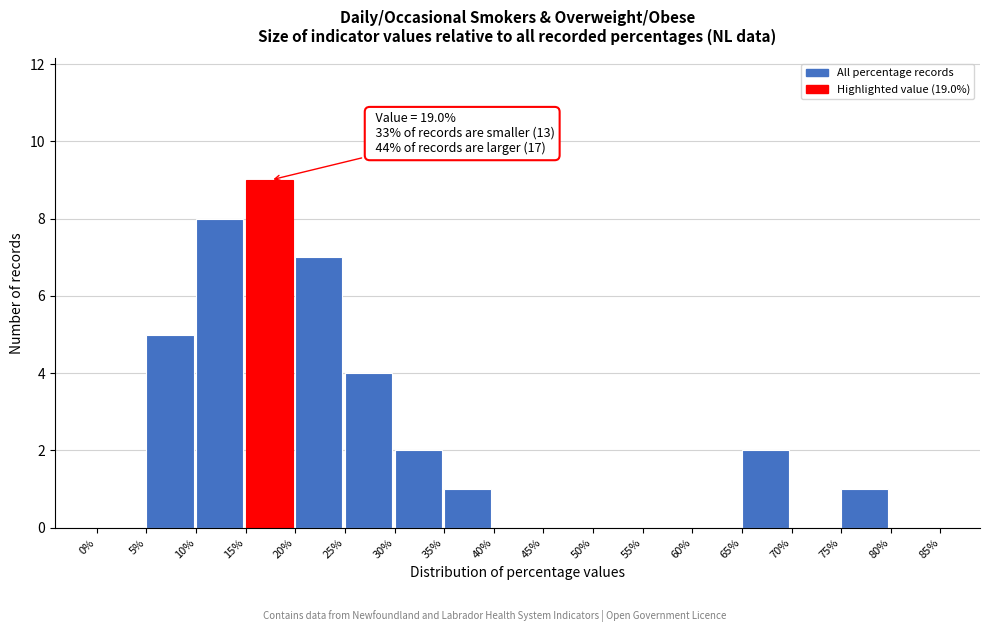

Over which range of the x-axis is the bar tallest?

15% to 20%